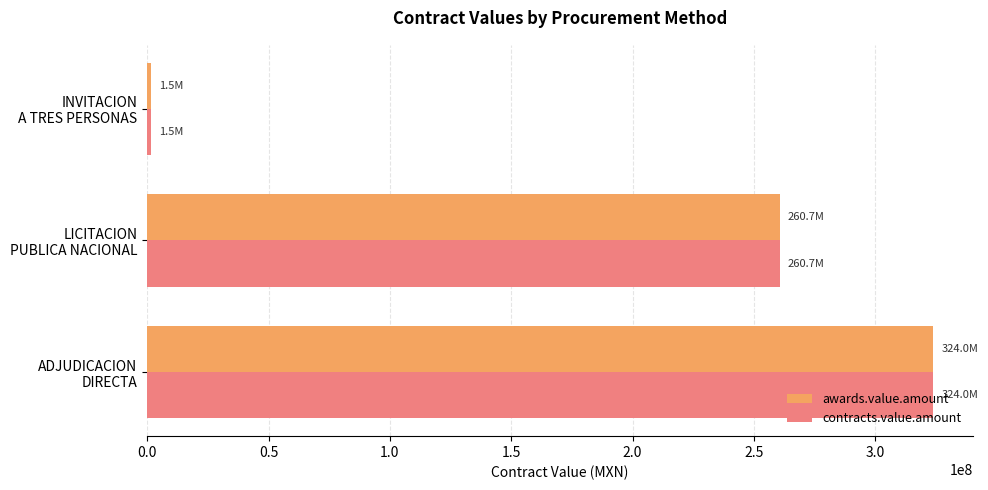

What is the maximum value shown in the chart?

323965000.0